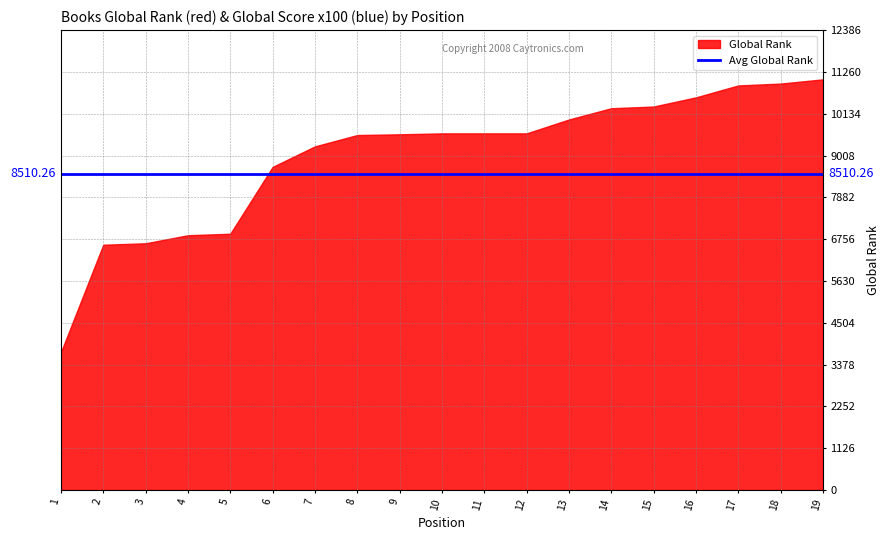

Which series has the largest total across all categories?

Global Rank